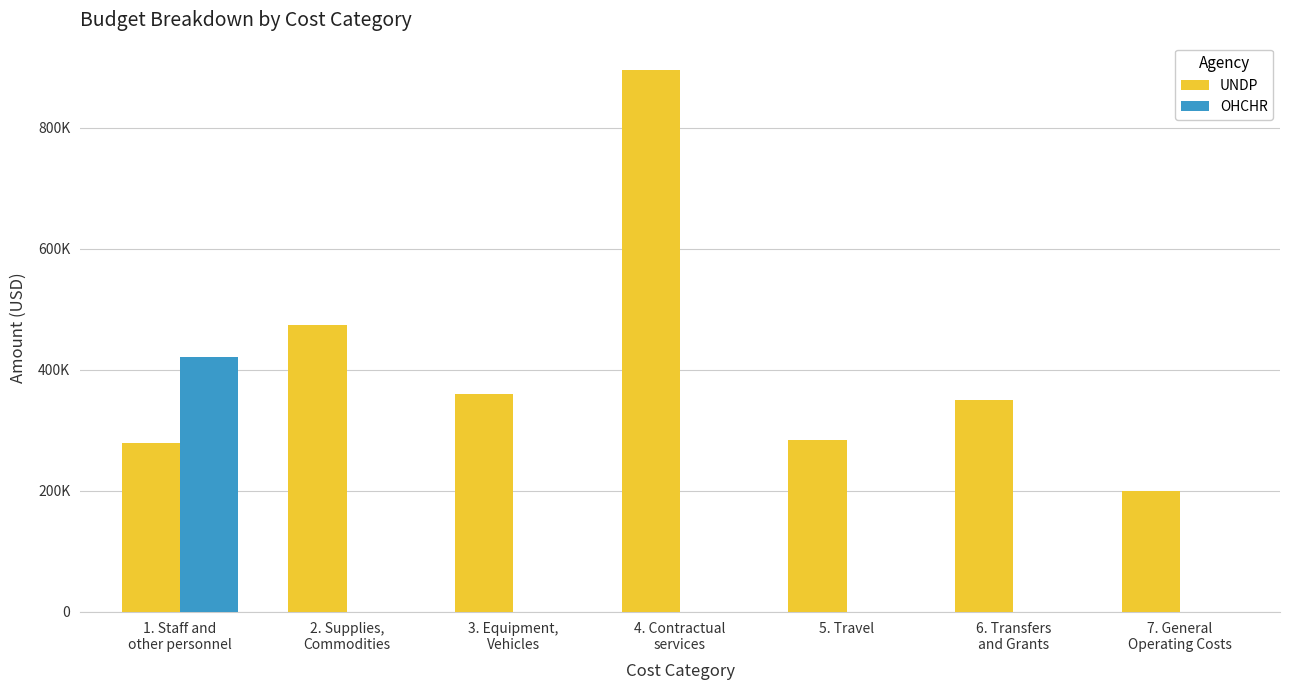

What is the sum of all UNDP values?

2845000